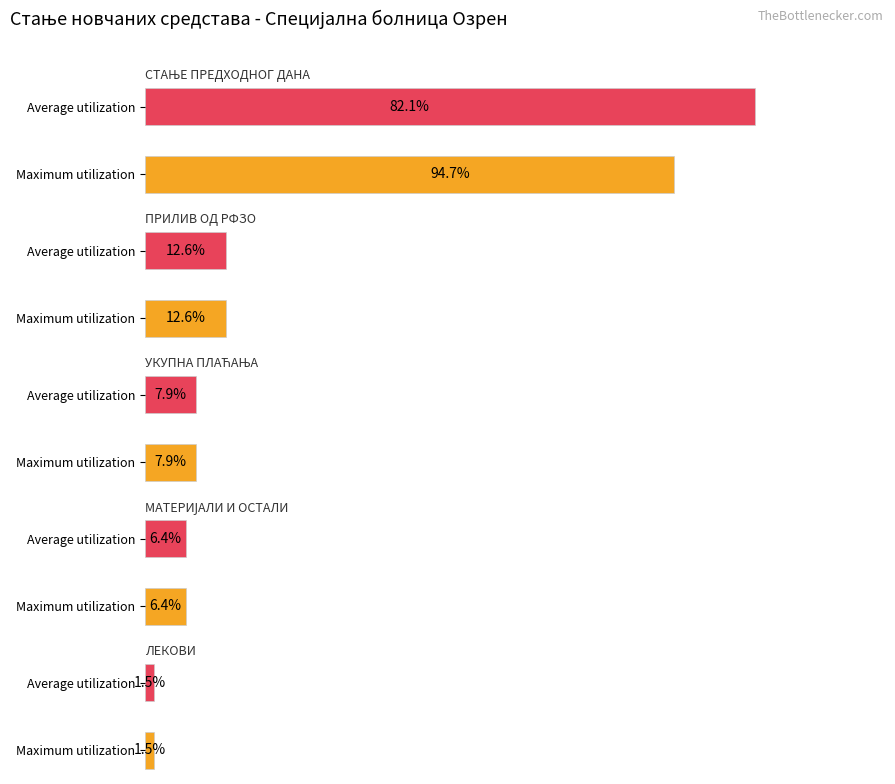

The Maximum utilization series shows 126738.9 at УКУПНА ПЛАЋАЊА. True or false?

False